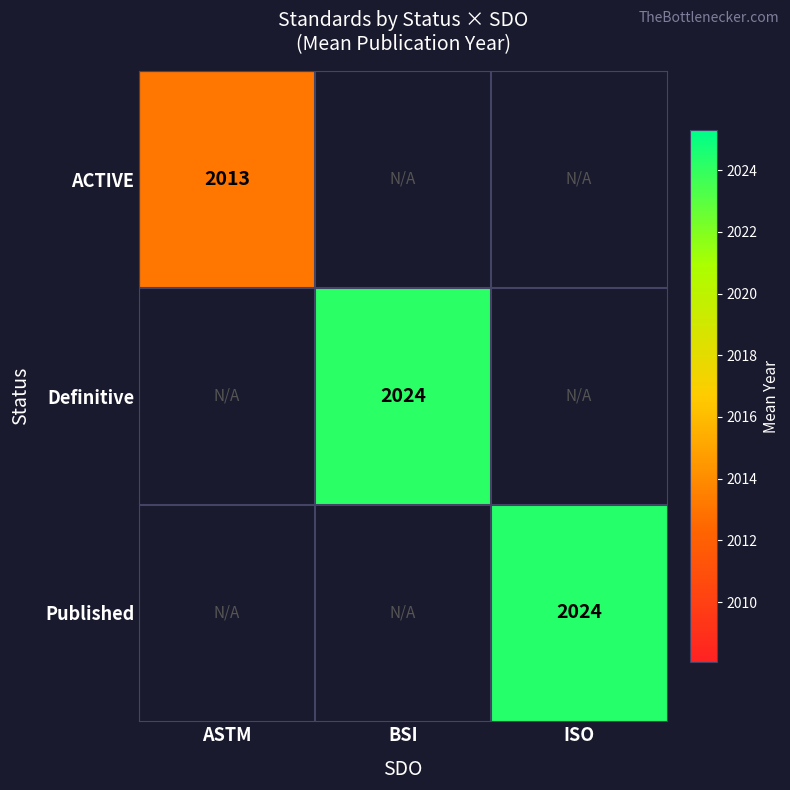

Is it true that Published equals 907.4 at ISO?

False